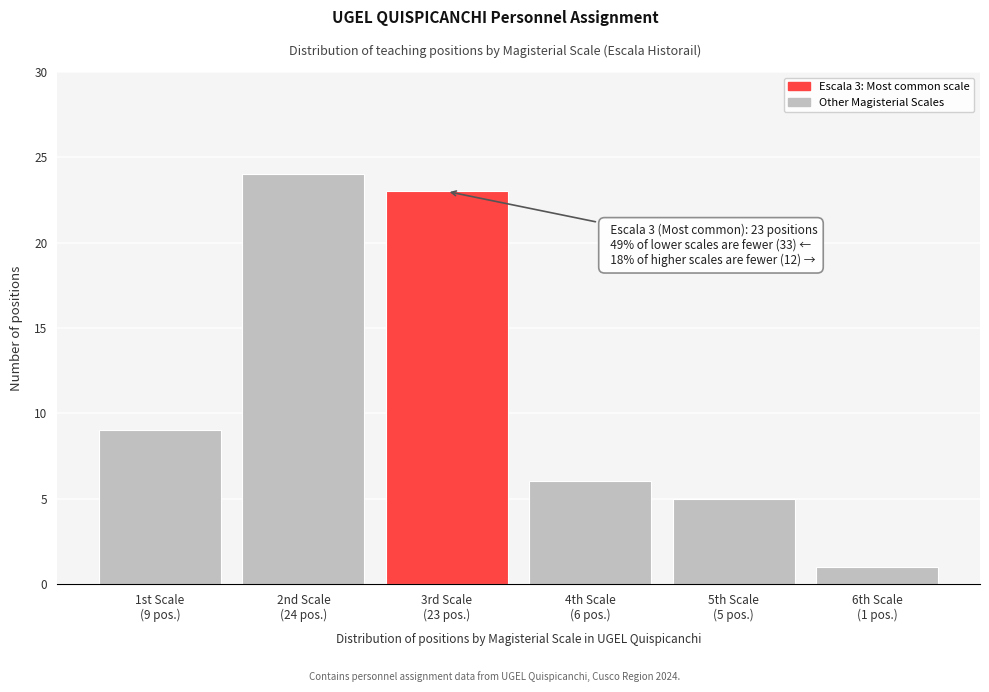

Reading left to right, extract all data points from this chart.

9	24	23	6	5	1